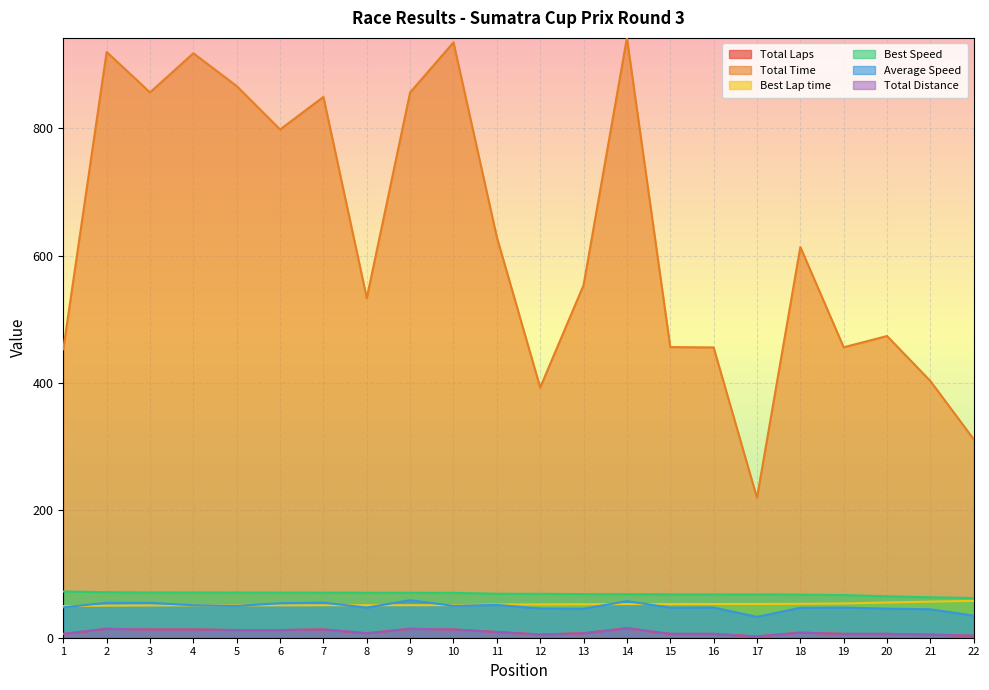

Read the Average Speed value at 17.

32.8